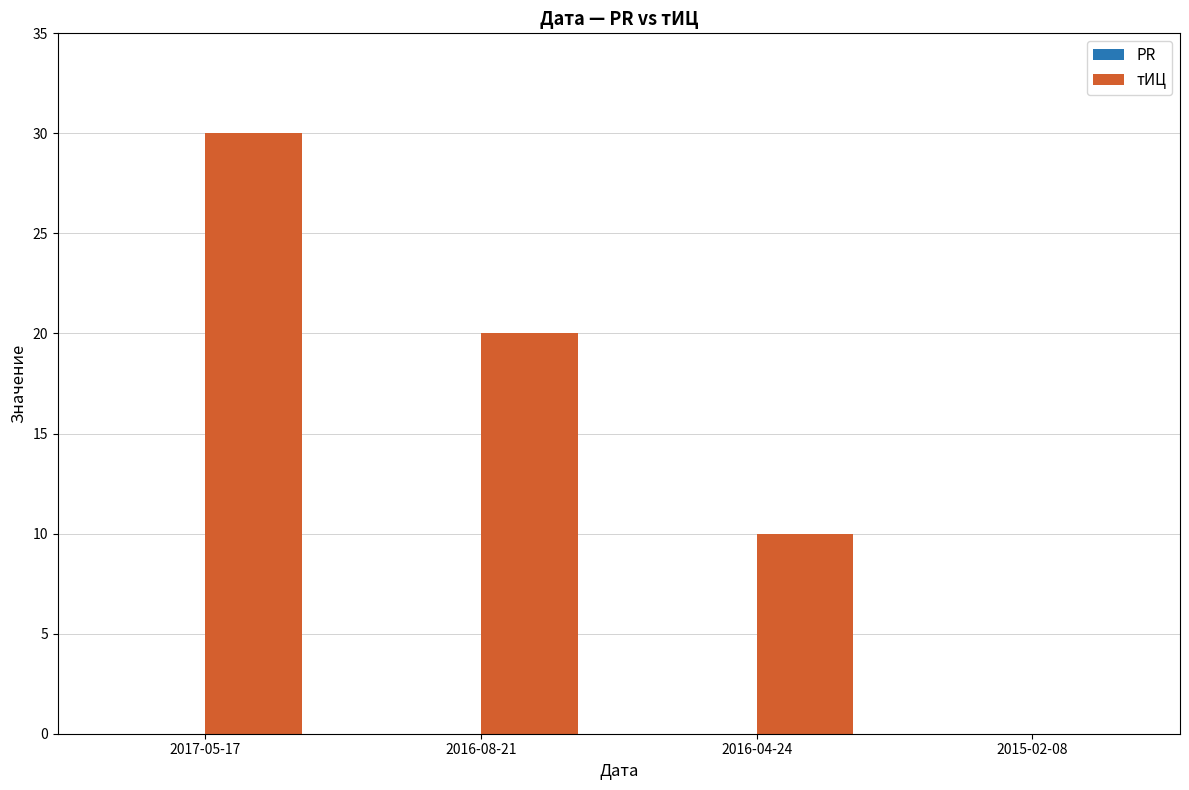

At which category does the chart reach its peak across all series?

2017-05-17